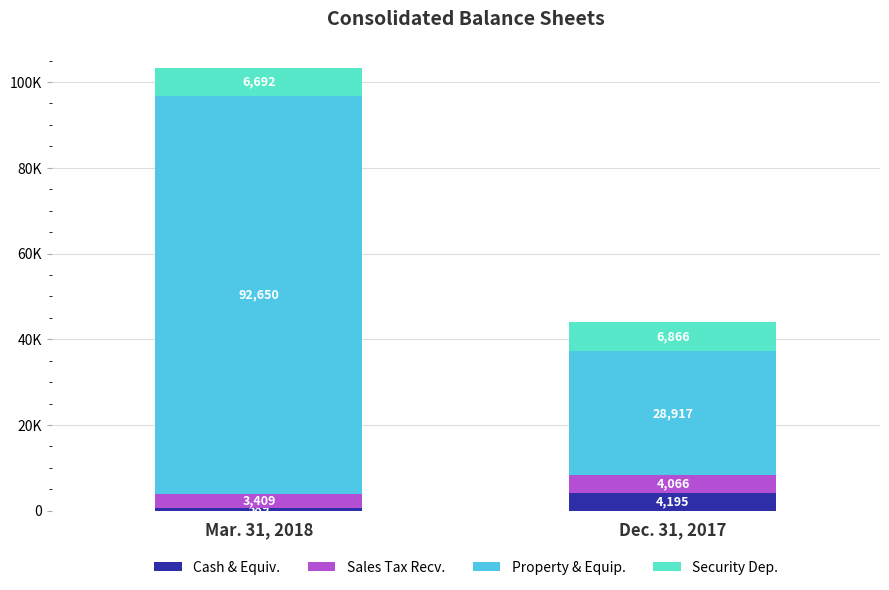

Does the chart contain any negative values?

No